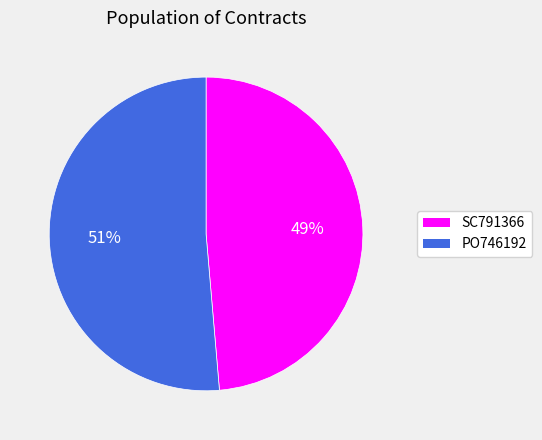

Rank the categories by value from lowest to highest.

SC791366, PO746192